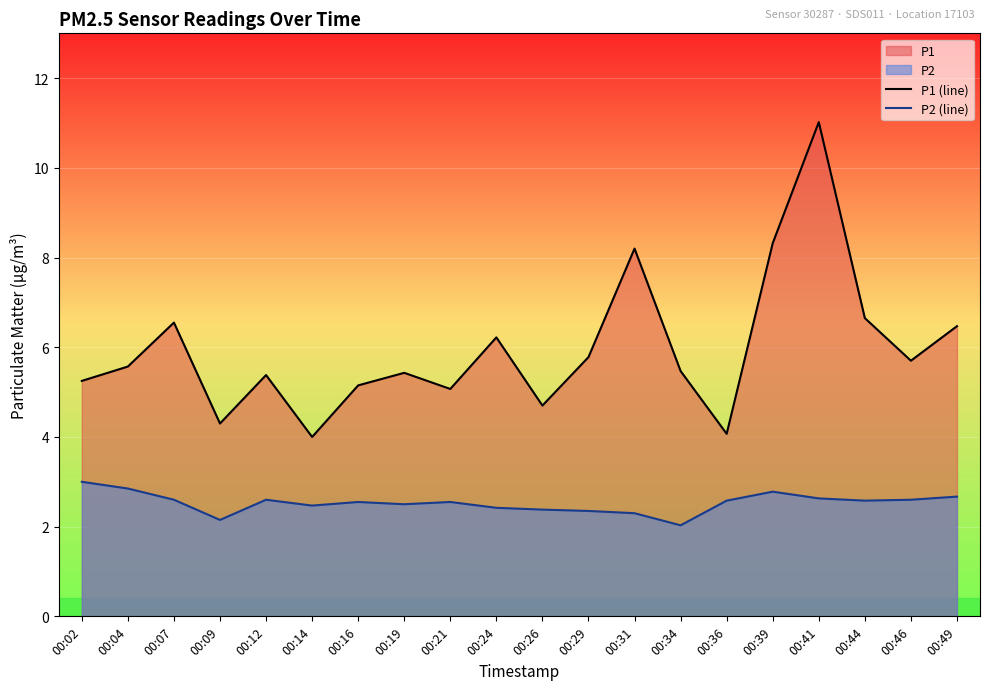

How many lines are shown in the chart?

2